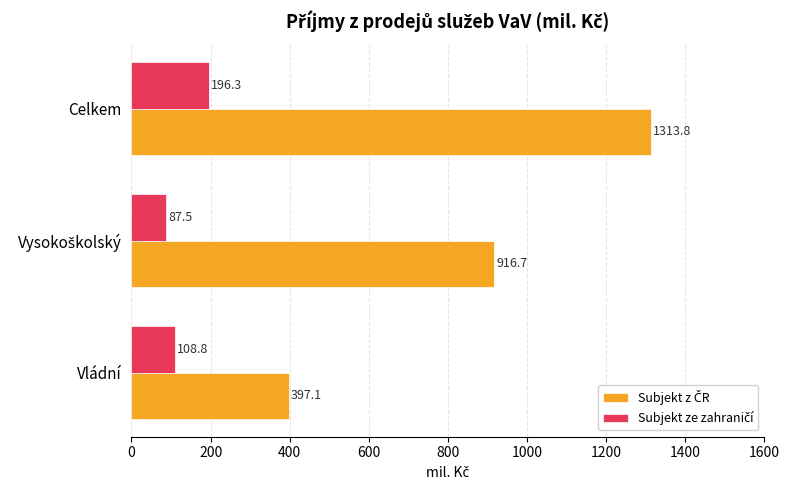

What is the total value across all series at Celkem?

1510.1